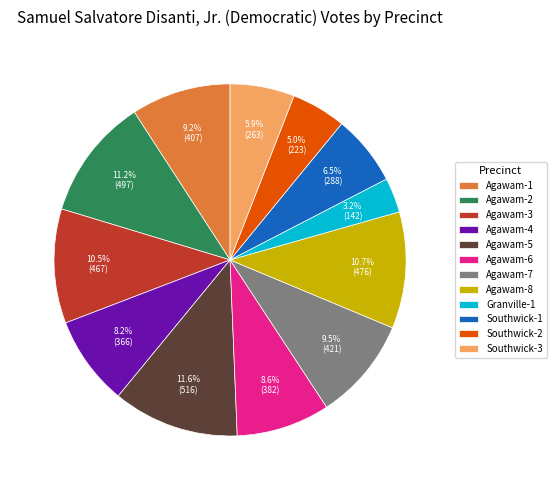

Which slice is the smallest?

Granville-1